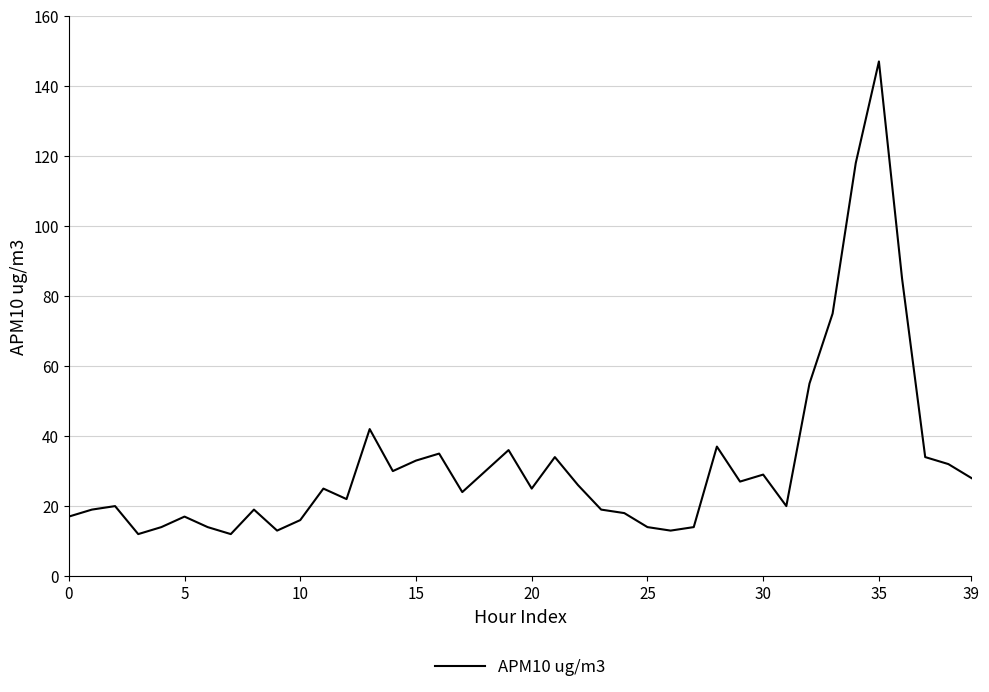

What is the minimum value shown in the chart?

12